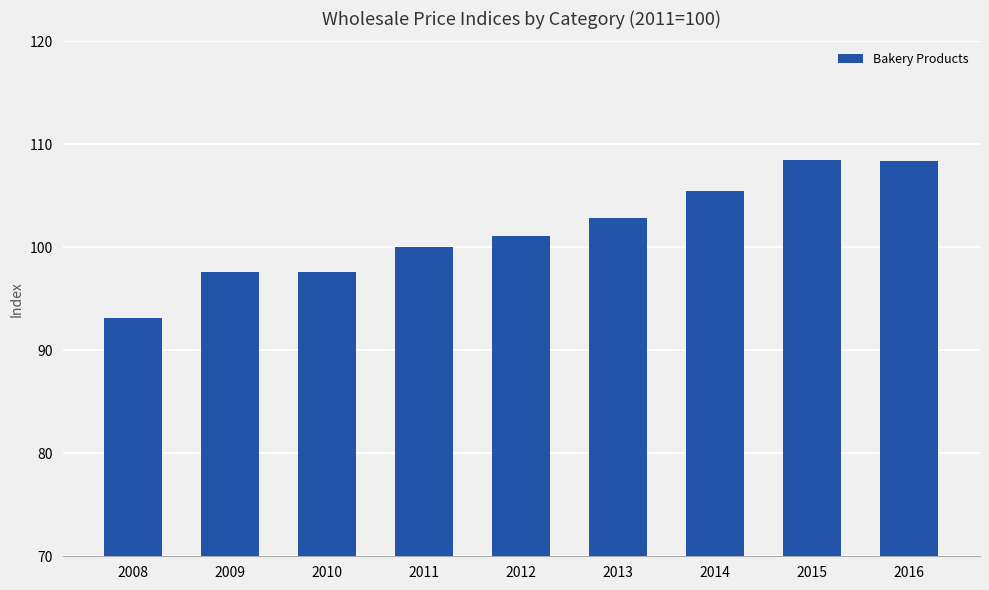

What is the maximum value shown in the chart?

108.5